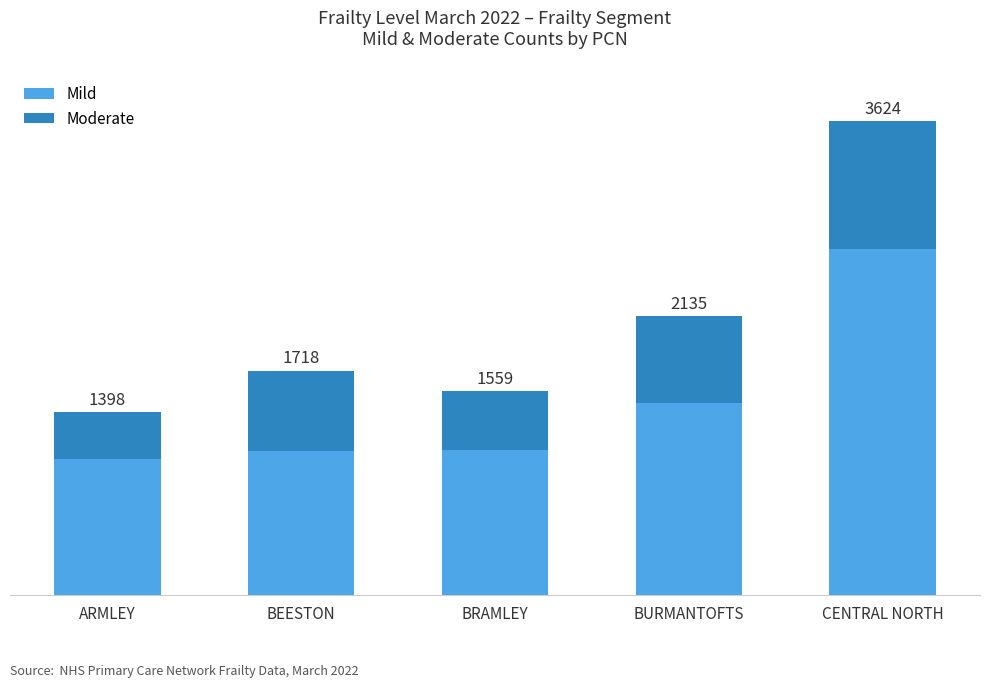

What is the sum of the Mild values at BRAMLEY and ARMLEY?

2150